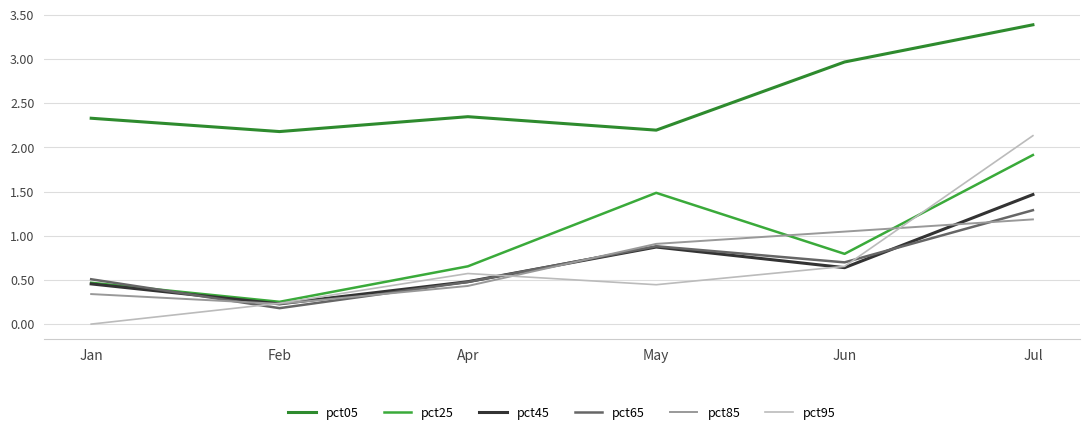

The pct25 series shows 1.9 at Jul. True or false?

True